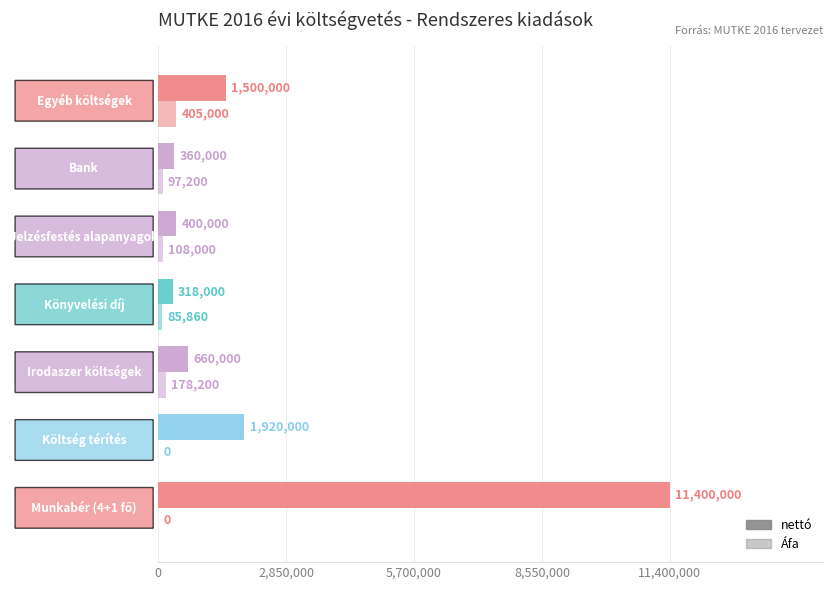

At how many categories does at least one series exceed 7640728?

1